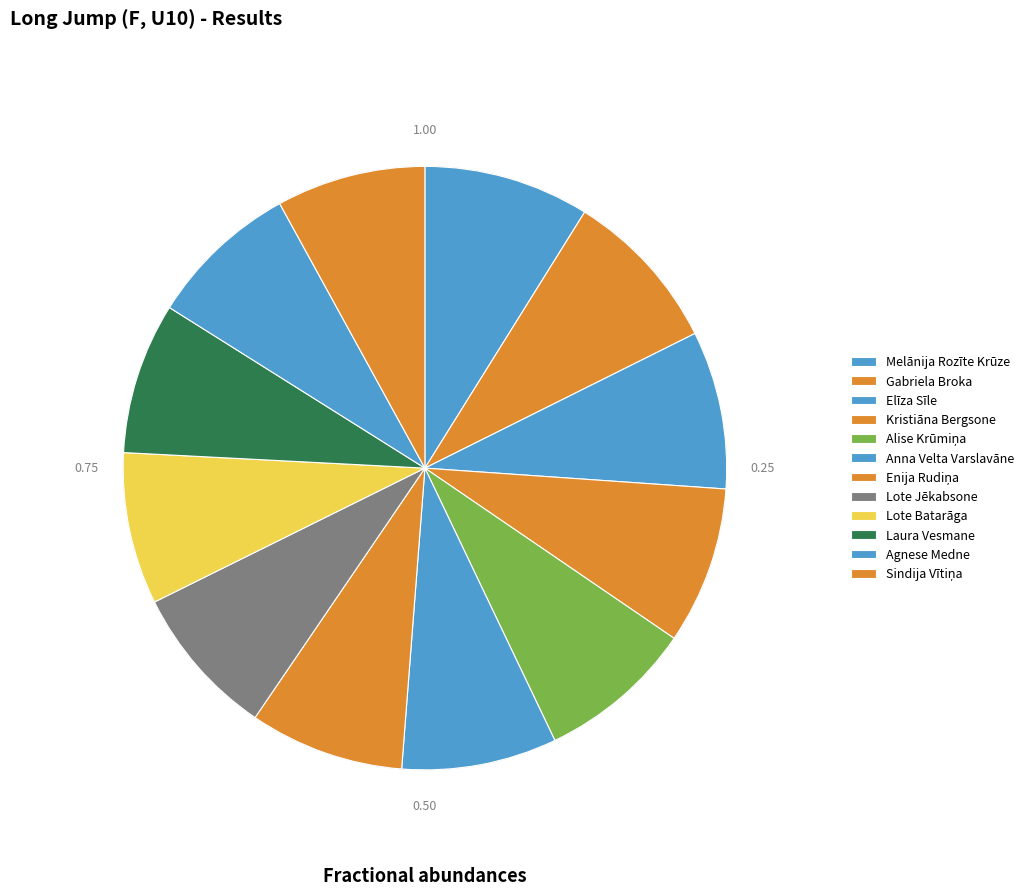

What percentage do Agnese Medne and Enija Rudiņa together represent?

16.4%